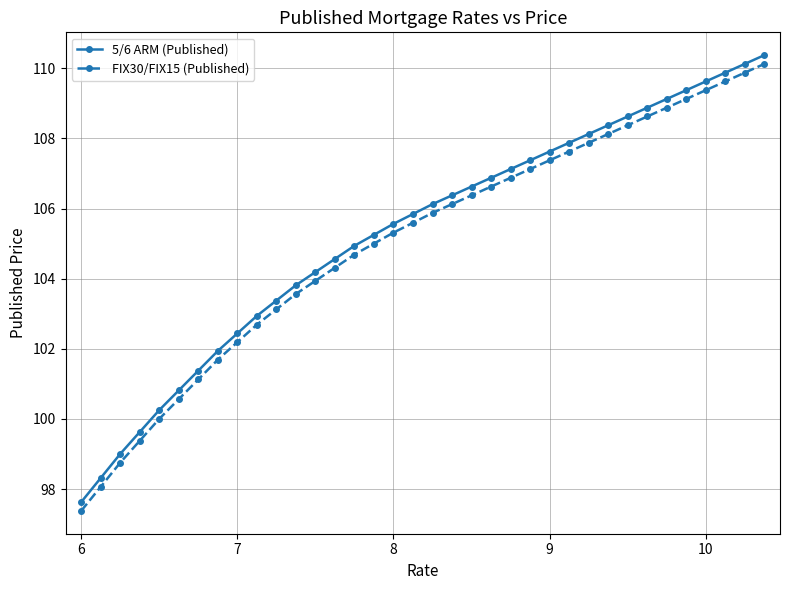

True or false: 5/6 ARM (Published) and FIX30/FIX15 (Published) cross at least once.

False